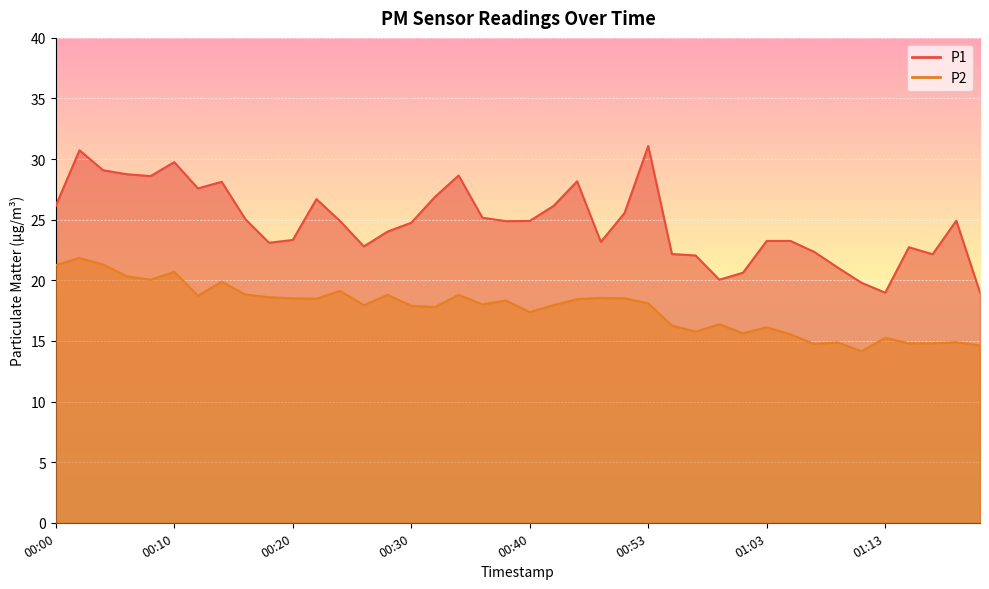

How many values in the P2 series are below 18?

19